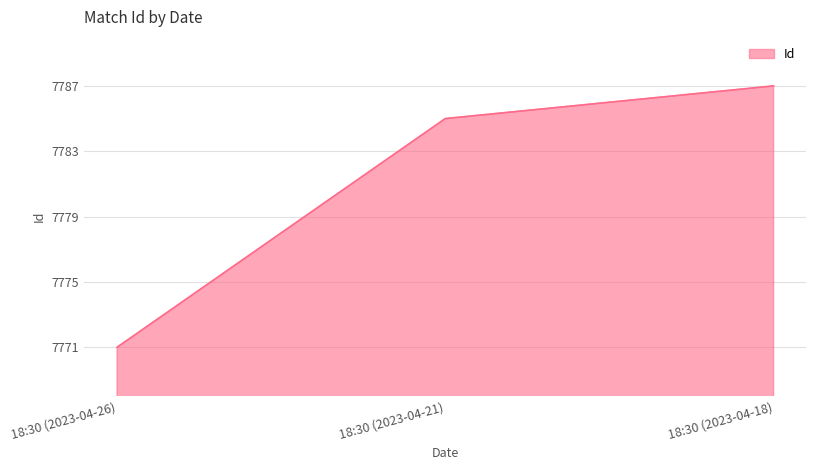

What is the sum of the values at 18:30 (2023-04-26) and 18:30 (2023-04-18)?

15558